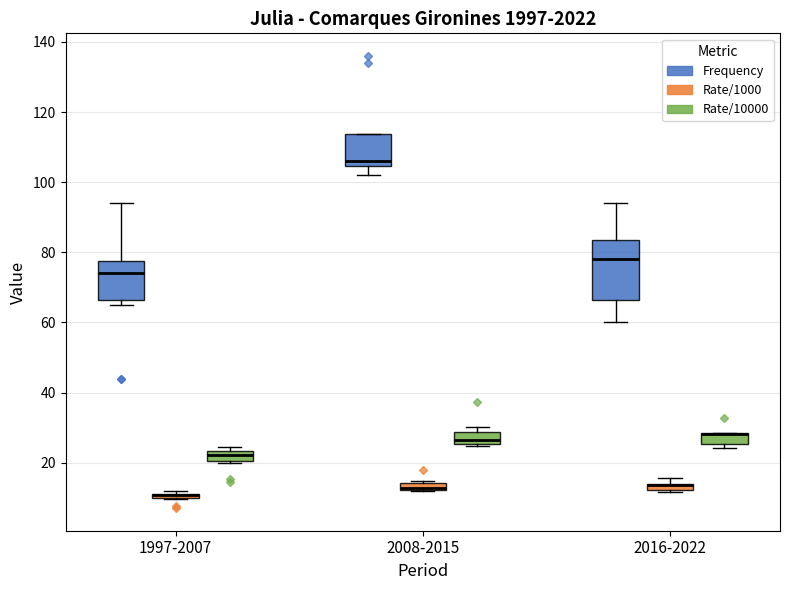

Comparing the boxes themselves (not the whiskers), which one is the tallest?

2016-2022 (Frequency)